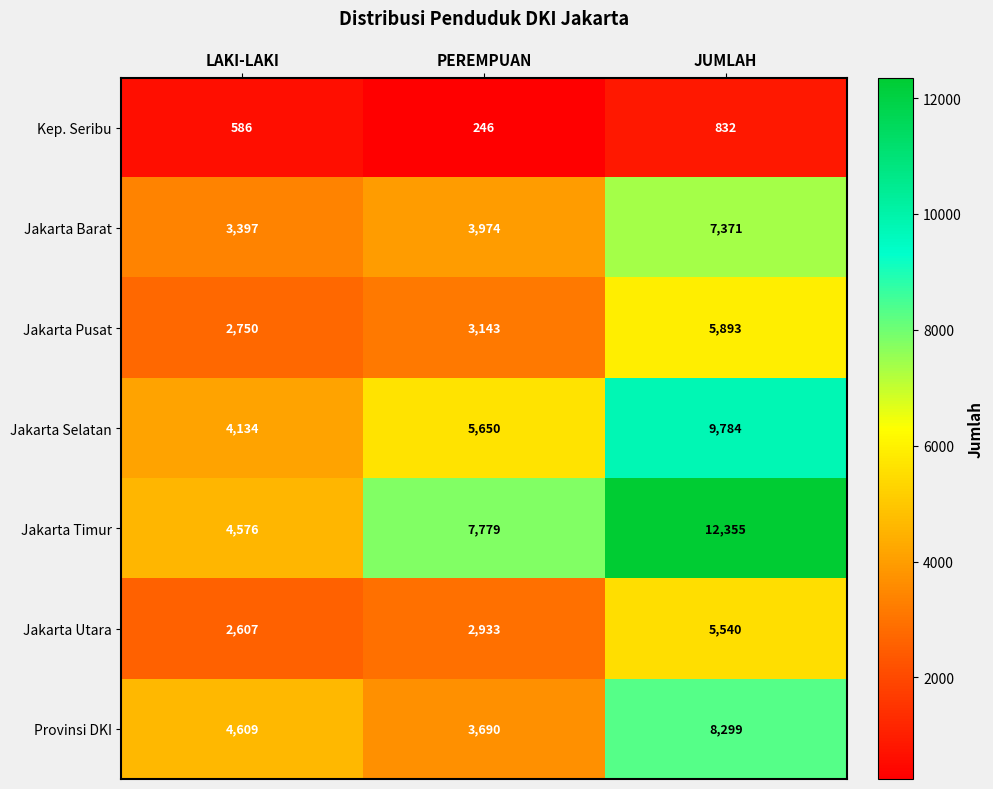

Count the Jakarta Barat values in the range 3397 to 7371.

3